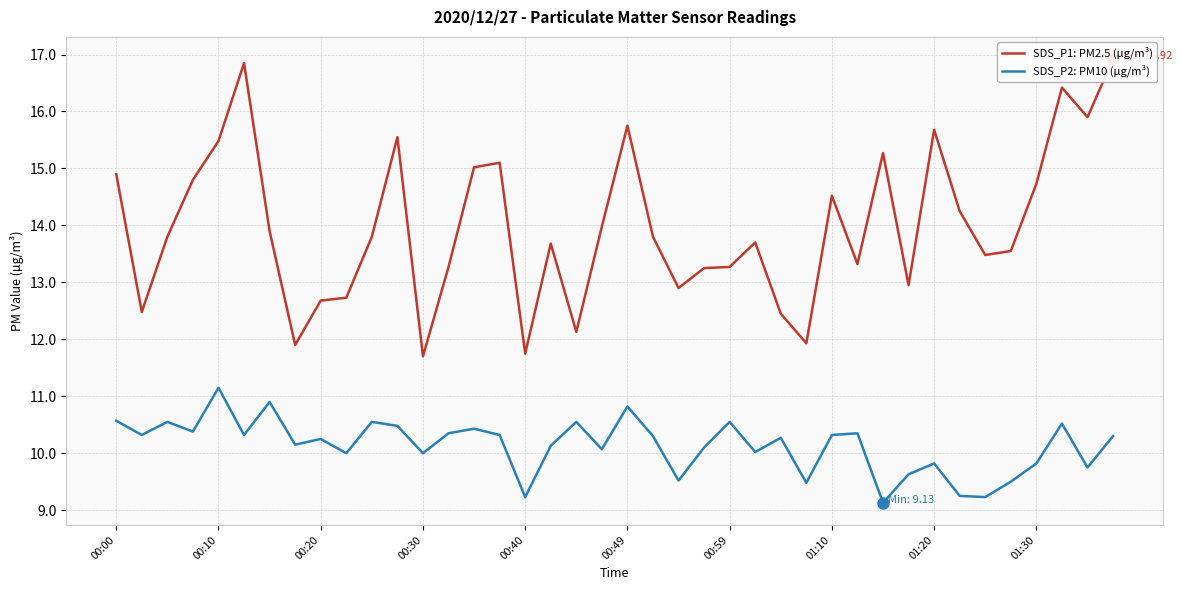

True or false: SDS_P2: PM10 (µg/m³) has a value of 10.3 at 13.

True